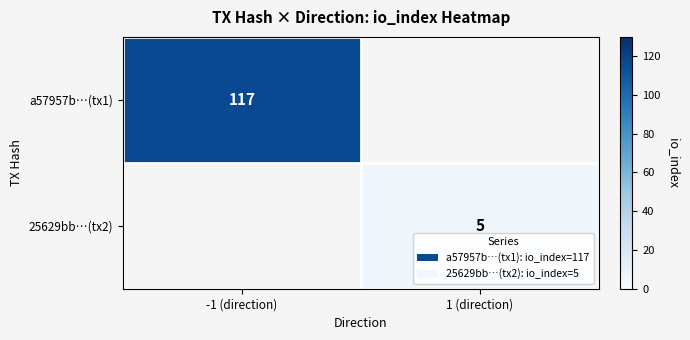

Is it true that 25629bb…(tx2) equals 8 at 1 (direction)?

False